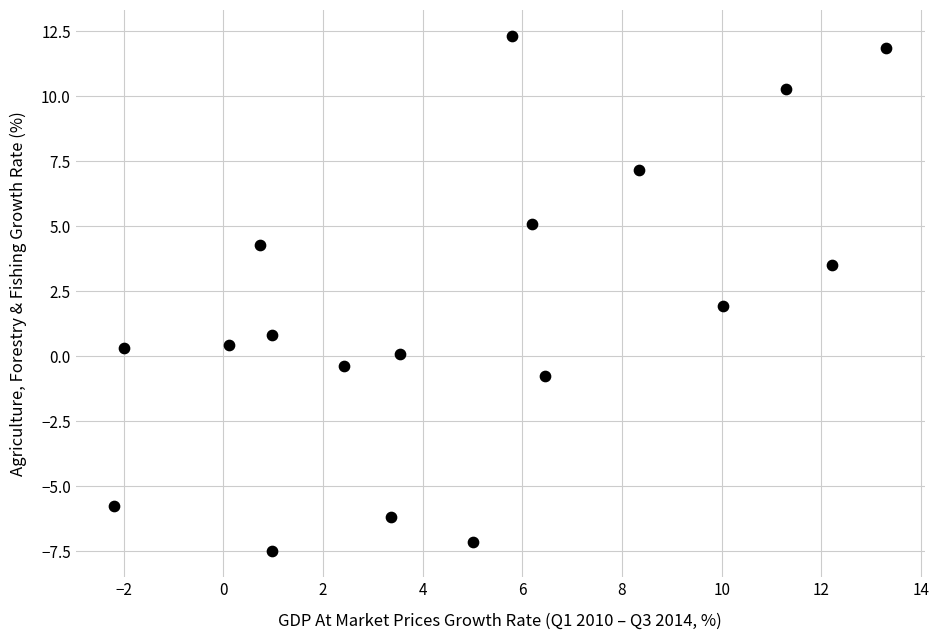

What is the range of X values (max minus min)?

15.5